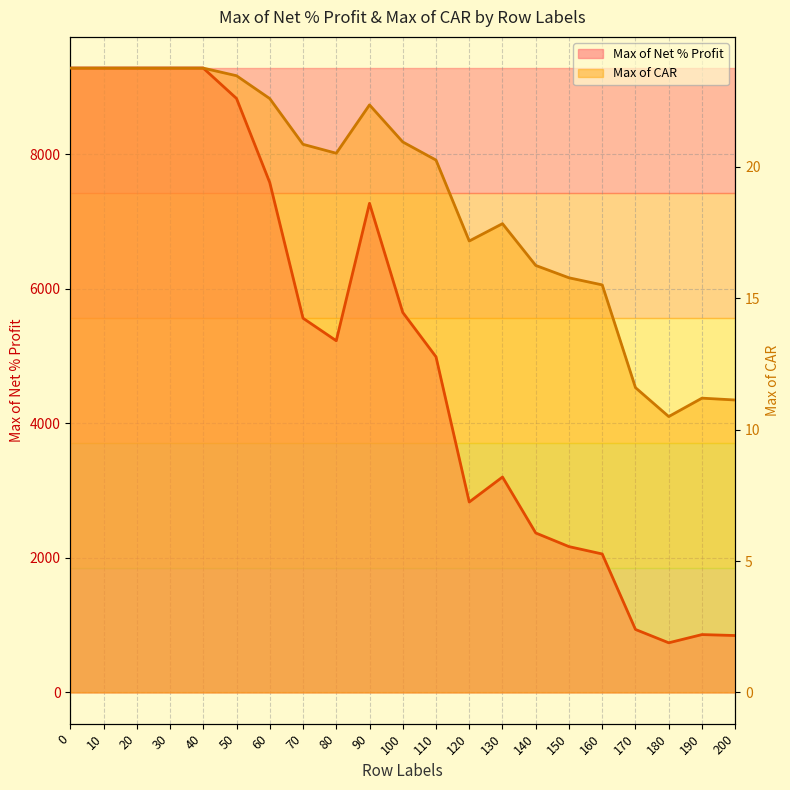

Reading right to left, extract all data points from this chart.

Max of Net % Profit: 200=846.6	190=860.8	180=738.6	170=936.7	160=2059.3	150=2168.8	140=2371.5	130=3203.5	120=2831.9	110=4991.2	100=5651.3	90=7273.6	80=5230.1	70=5565.5	60=7582.2	50=8832.8	40=9284.2	30=9284.2	20=9284.2	10=9284.2	0=9284.2
Max of CAR: 200=11.1	190=11.2	180=10.5	170=11.6	160=15.5	150=15.8	140=16.2	130=17.8	120=17.2	110=20.3	100=20.9	90=22.4	80=20.5	70=20.9	60=22.6	50=23.5	40=23.8	30=23.8	20=23.8	10=23.8	0=23.8